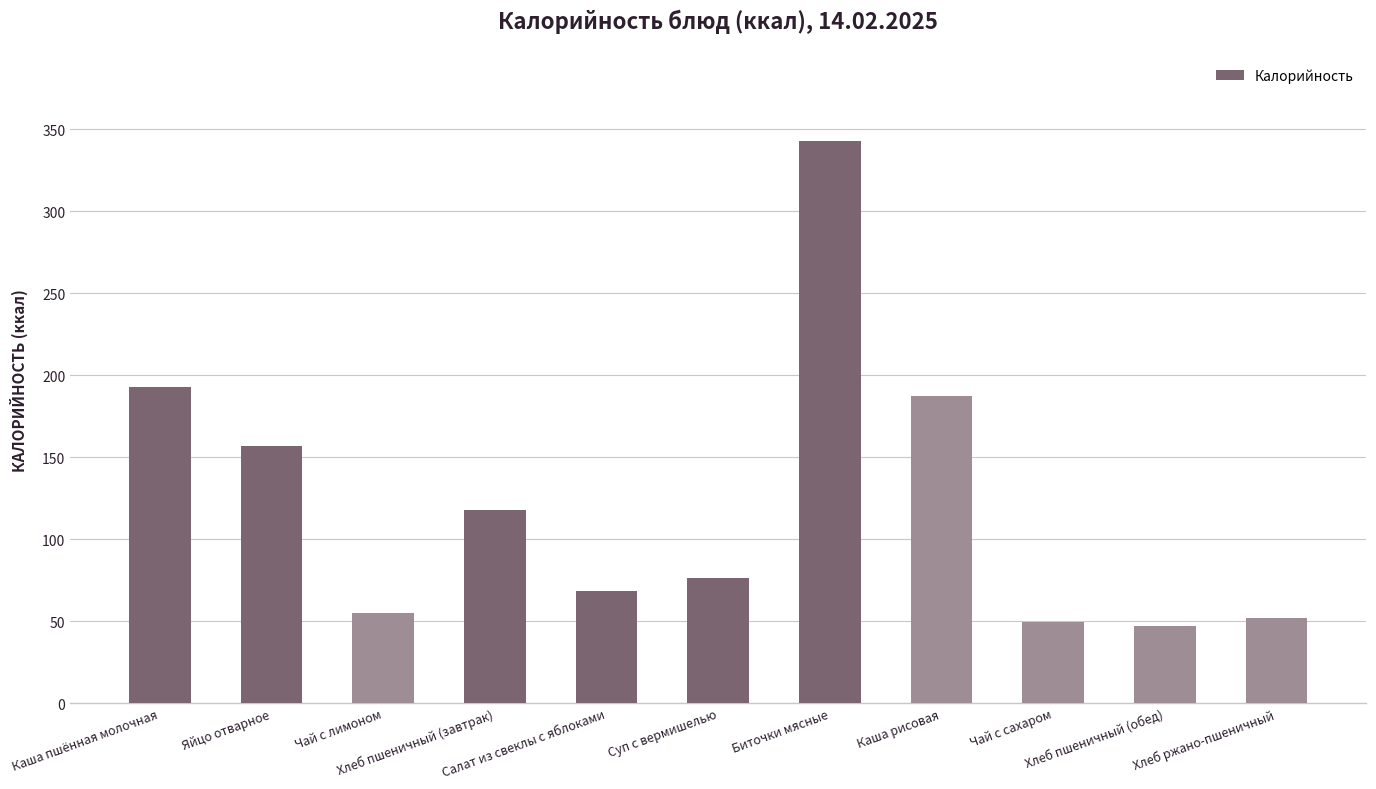

Reading right to left, list all the values displayed in this chart.

Хлеб ржано-пшеничный=51.8	Хлеб пшеничный (обед)=47.0	Чай с сахаром=49.4	Каша рисовая=187.0	Биточки мясные=343.1	Суп с вермишелью=76.5	Салат из свеклы с яблоками=68.2	Хлеб пшеничный (завтрак)=117.5	Чай с лимоном=54.7	Яйцо отварное=157.0	Каша пшённая молочная=192.7